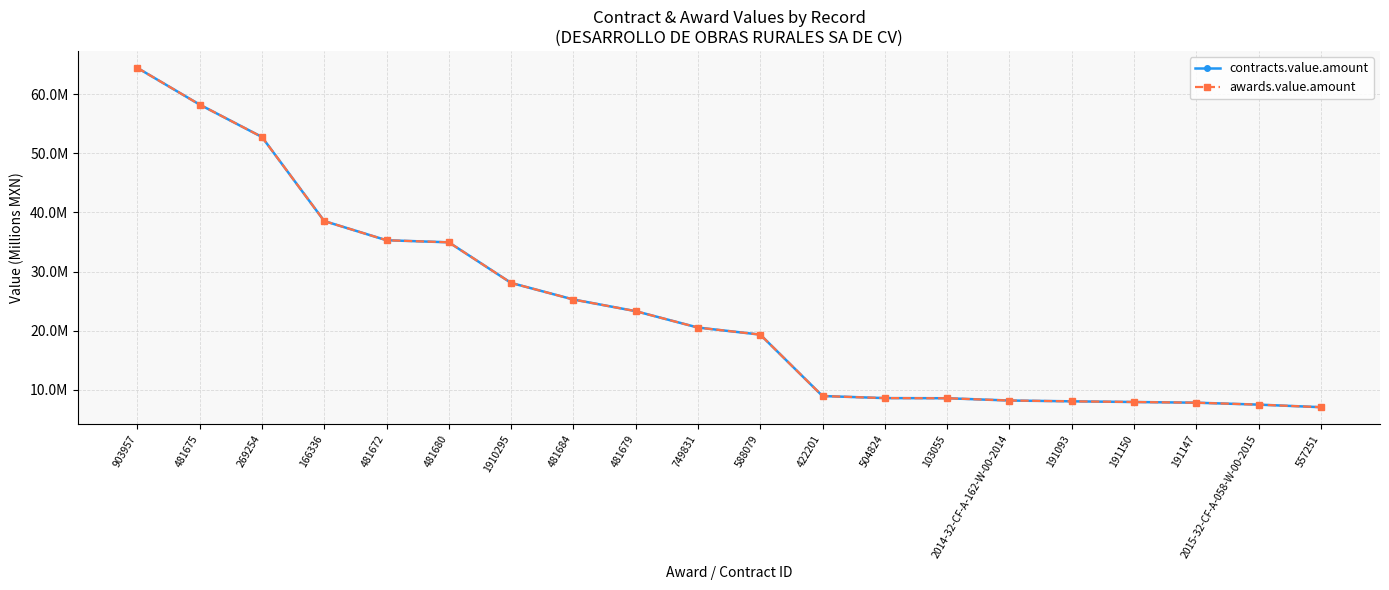

What is the sum of the awards.value.amount values at 903957 and 588079?

83.8